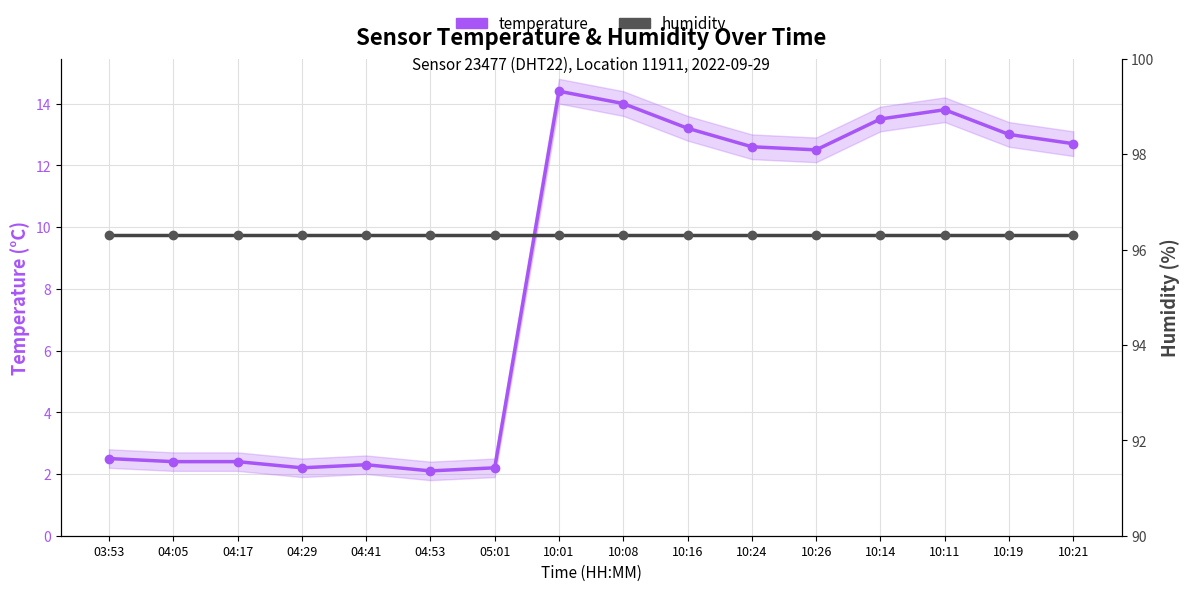

What is the average value of the temperature series?

8.5